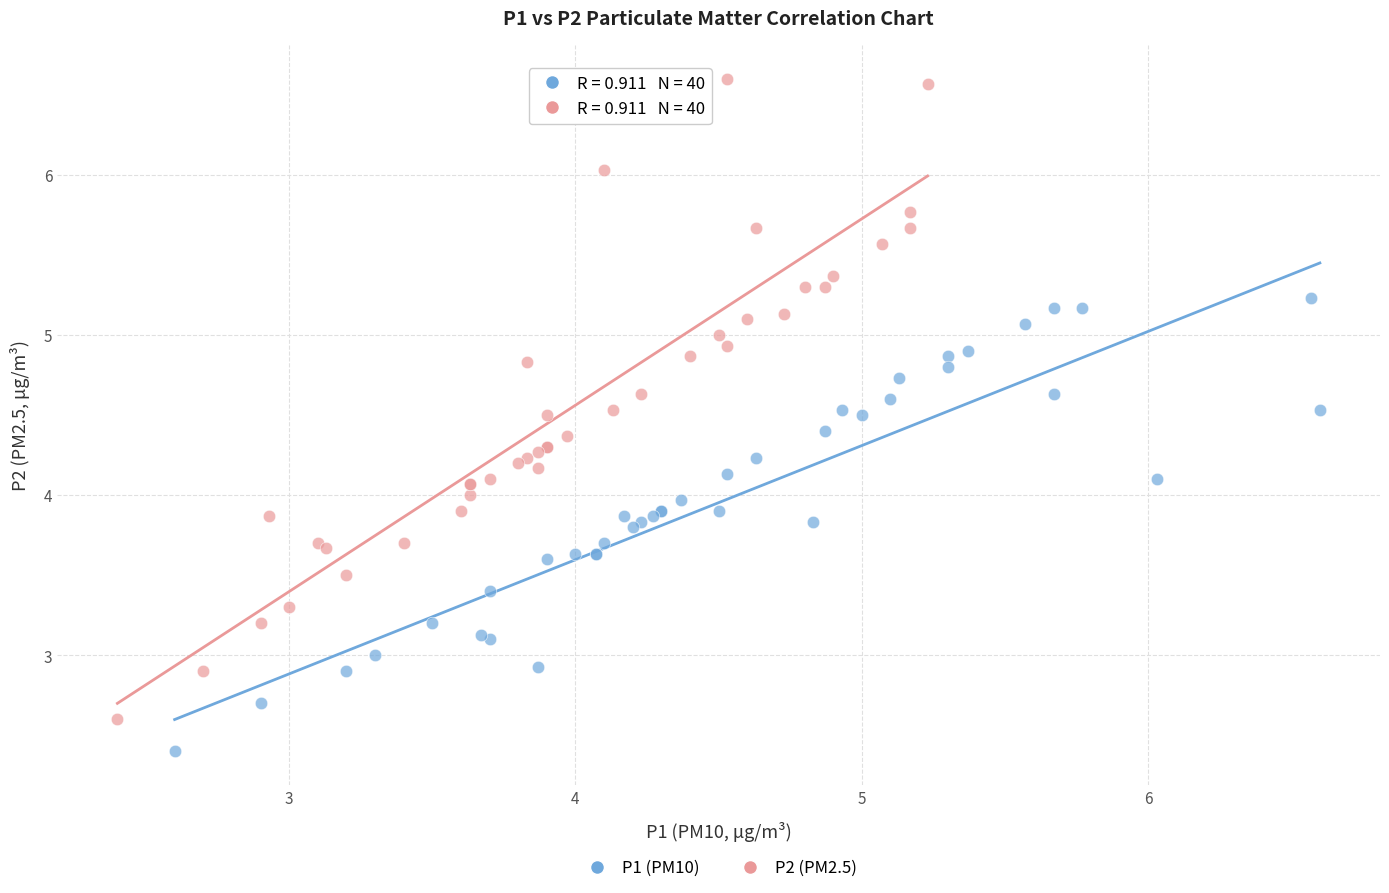

Which series contains the highest Y value?

P2 (PM2.5)